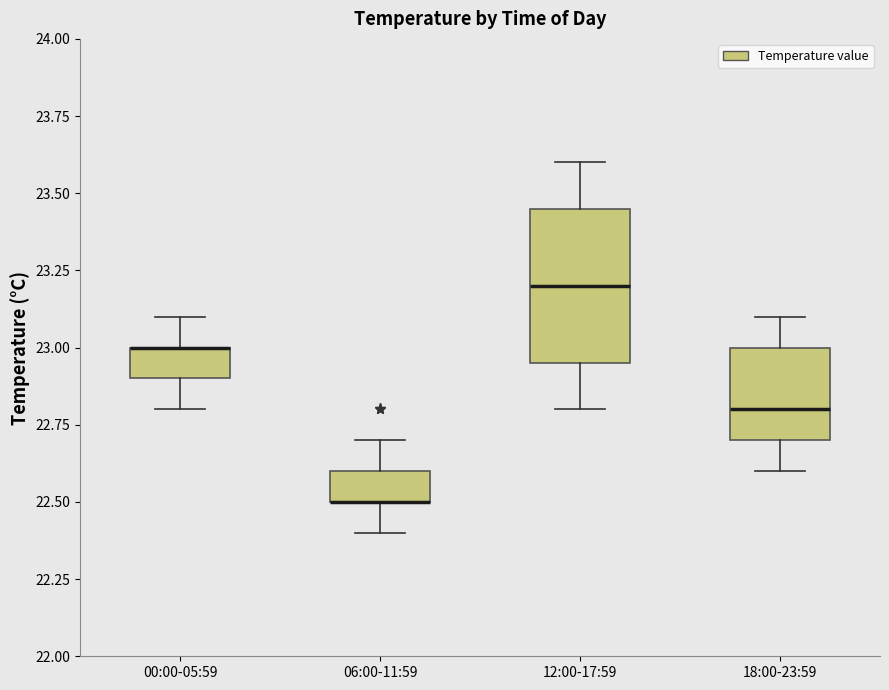

Which box is the tallest, from its lower edge to its upper edge?

12:00-17:59